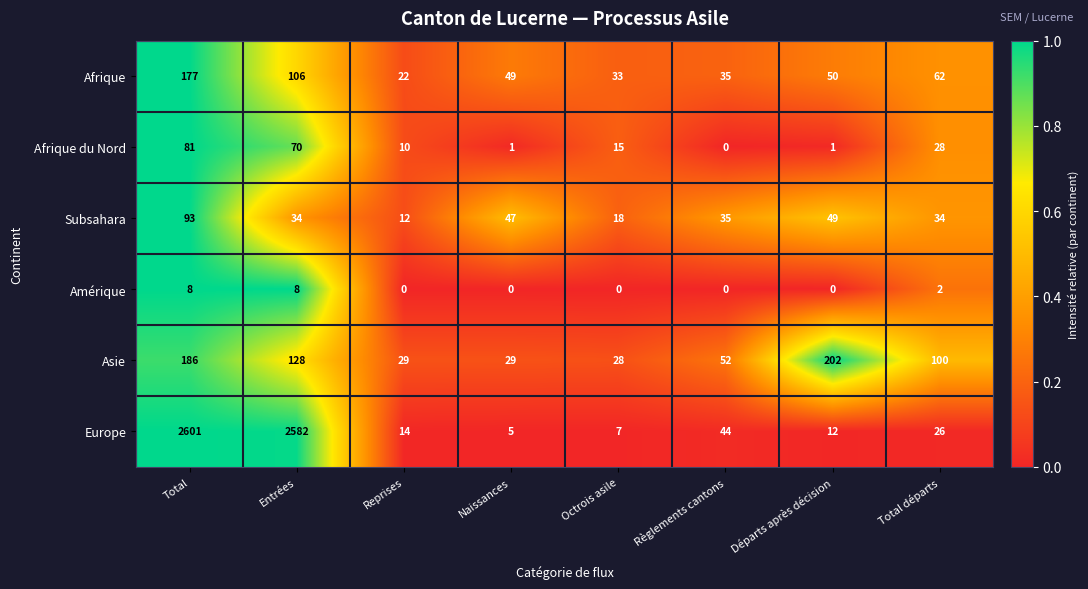

At which label does Asie reach its minimum?

Octrois asile